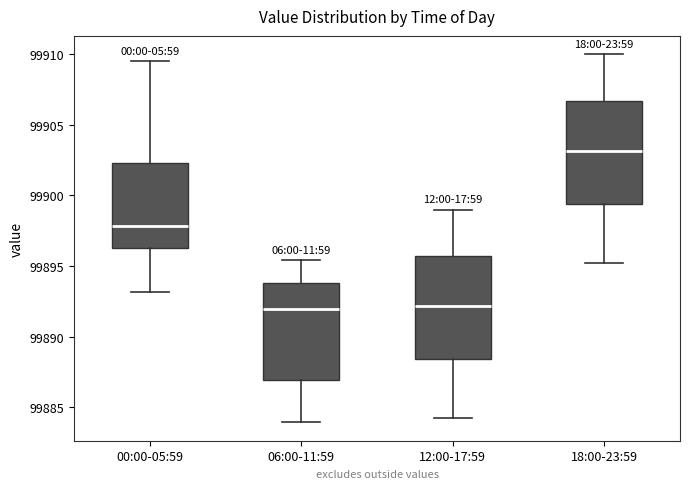

Reading left to right, read every box against the y-axis: the position of its median line, the range the box covers, and the ends of its whiskers. The values are not printed on the chart, so give them approximately, as read against the axis.

00:00-05:59: median 99898.0, box 99896.5 to 99902.5, whiskers 99893.0 to 99909.5
06:00-11:59: median 99892.0, box 99887.0 to 99894.0, whiskers 99884.0 to 99895.5
12:00-17:59: median 99892.0, box 99888.5 to 99895.5, whiskers 99884.0 to 99899.0
18:00-23:59: median 99903.0, box 99899.5 to 99906.5, whiskers 99895.0 to 99910.0